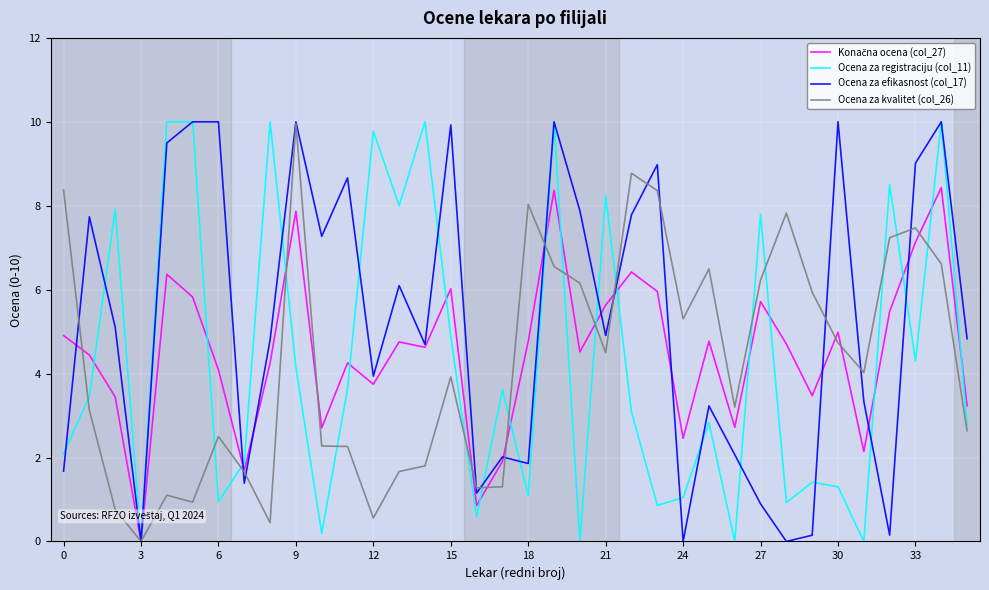

Which series has the largest total across all categories?

Ocena za efikasnost (col_17)